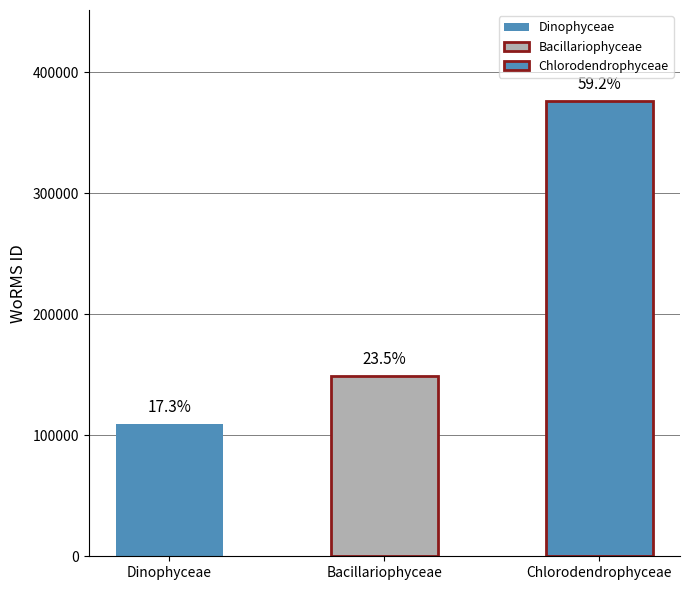

List the labels in order of value, largest first.

Chlorodendrophyceae, Bacillariophyceae, Dinophyceae